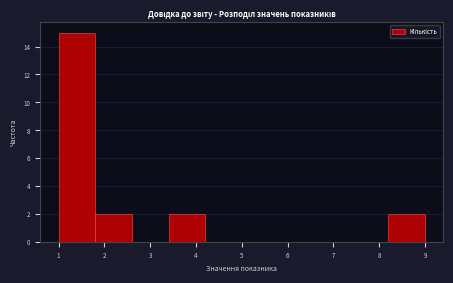

Reading left to right, list every bar in this chart as the range it spans on the x-axis followed by its height. The values are not printed on the chart, so give them approximately, as read against the axis.

1.0 to 1.8: 15
1.8 to 2.6: 2
2.6 to 3.4: 0
3.4 to 4.2: 2
4.2 to 5.0: 0
5.0 to 5.8: 0
5.8 to 6.6: 0
6.6 to 7.4: 0
7.4 to 8.2: 0
8.2 to 9.0: 2